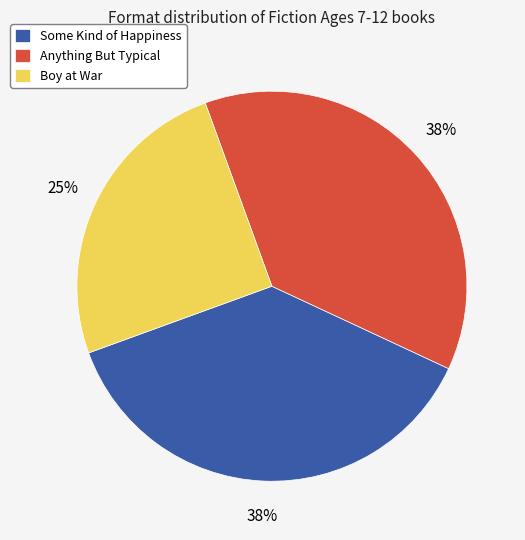

Do Some Kind of Happiness and Boy at War together represent more than half of the pie?

Yes